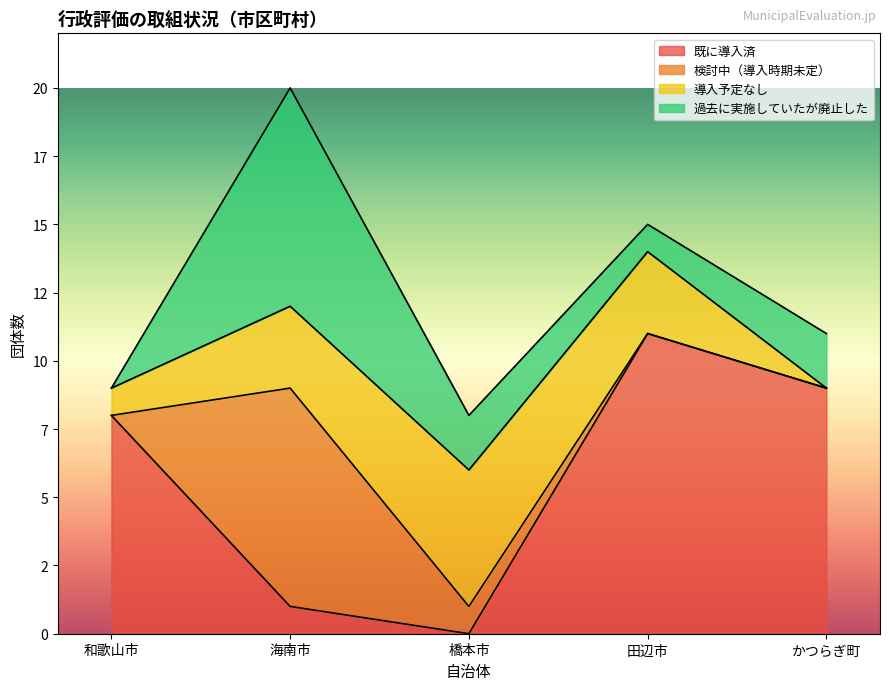

True or false: 過去に実施していたが廃止した and 検討中（導入時期未定） intersect in this chart.

False